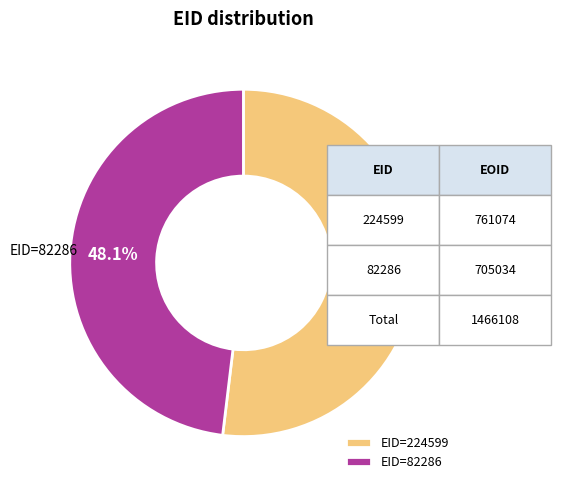

Which category accounts for the majority?

EID=224599